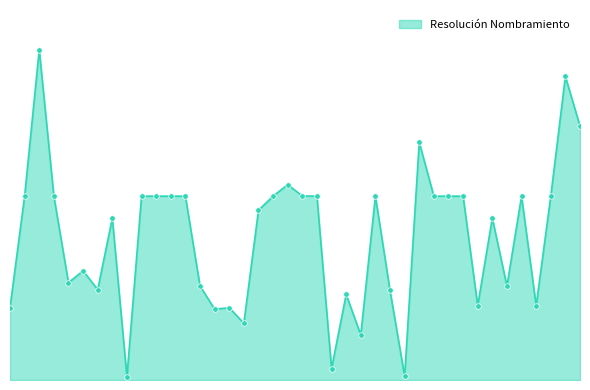

Is this an area chart (filled region under the line)?

Yes